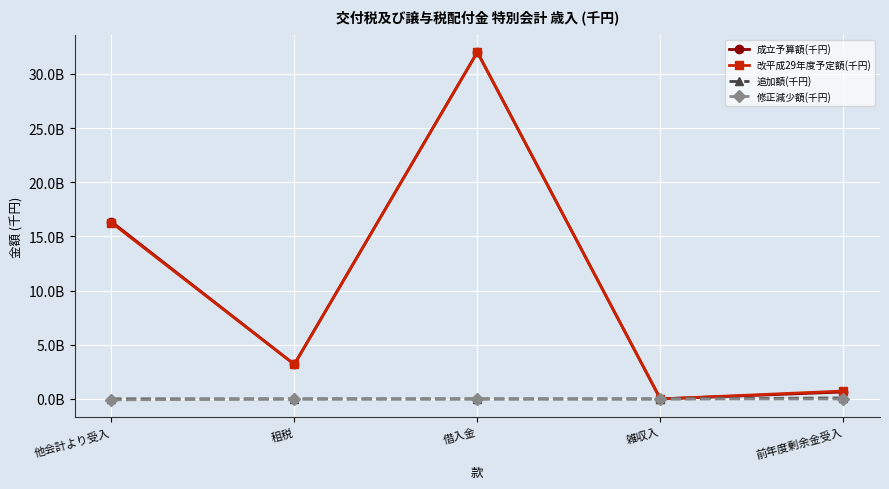

Is this an area chart (filled region under the line)?

No